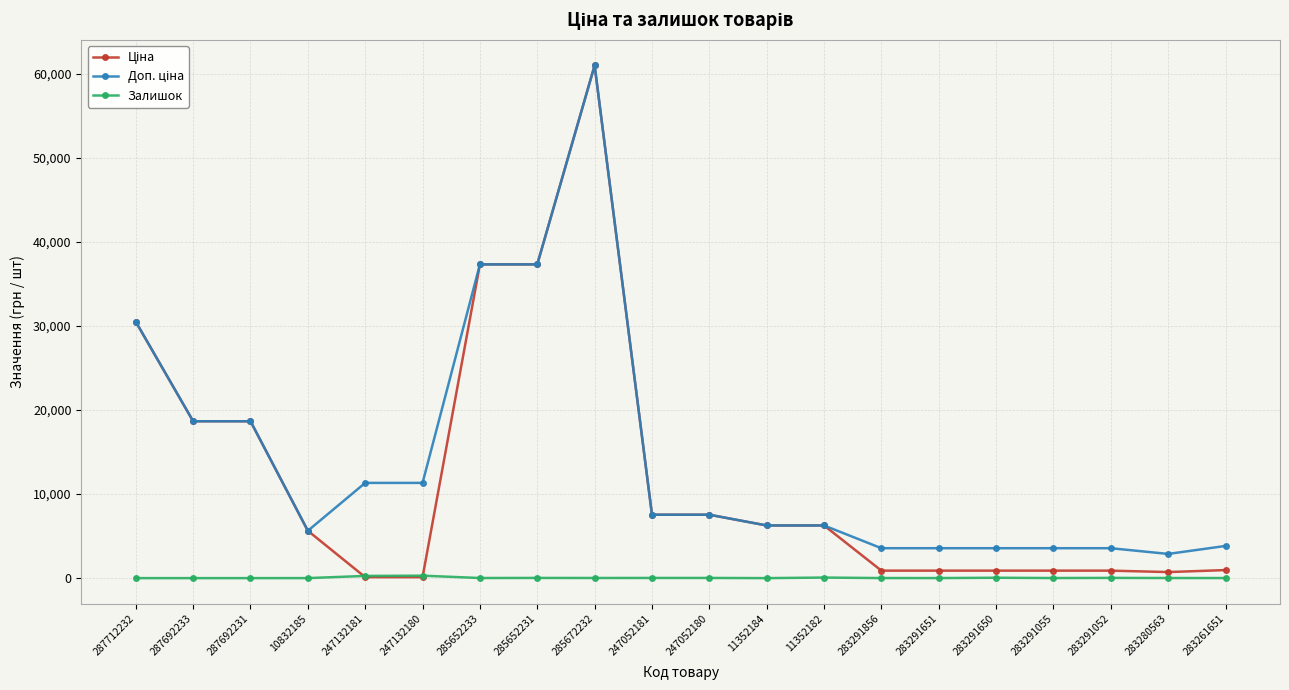

True or false: Залишок has more than 1 points higher than both neighbors.

True